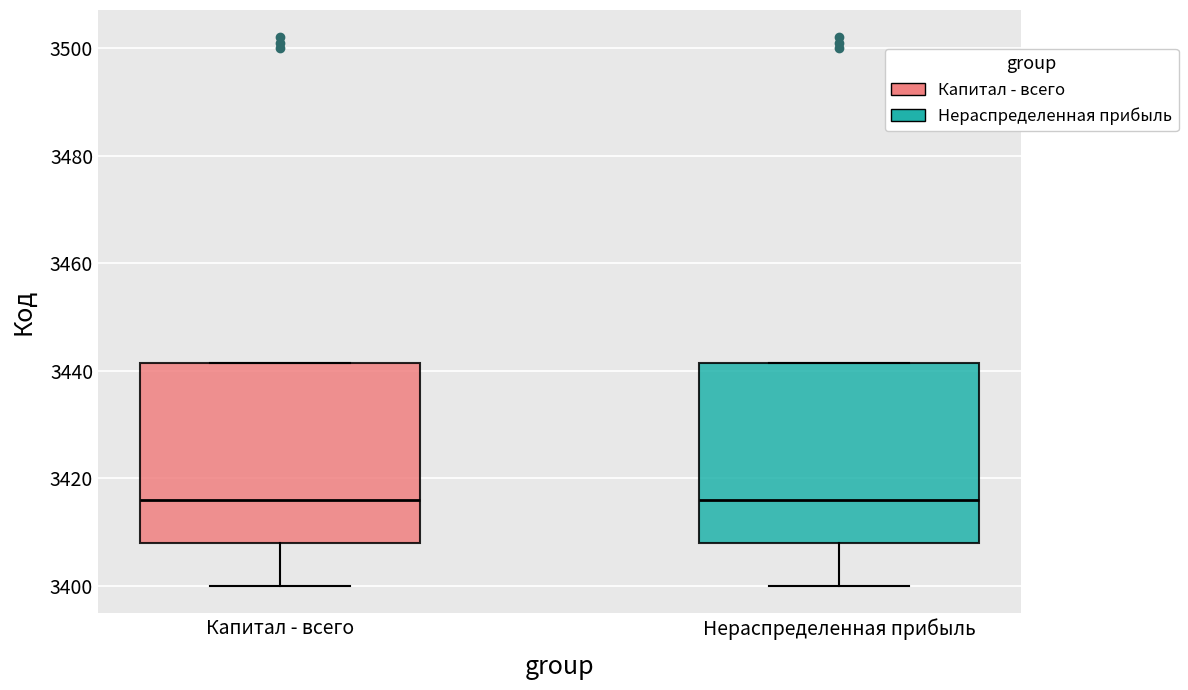

Reading left to right, read every box against the y-axis: the position of its median line, the range the box covers, and the ends of its whiskers. The values are not printed on the chart, so give them approximately, as read against the axis.

Капитал - всего: median 3416, box 3408 to 3442, whiskers 3400 to 3442
Нераспределенная прибыль: median 3416, box 3408 to 3442, whiskers 3400 to 3442